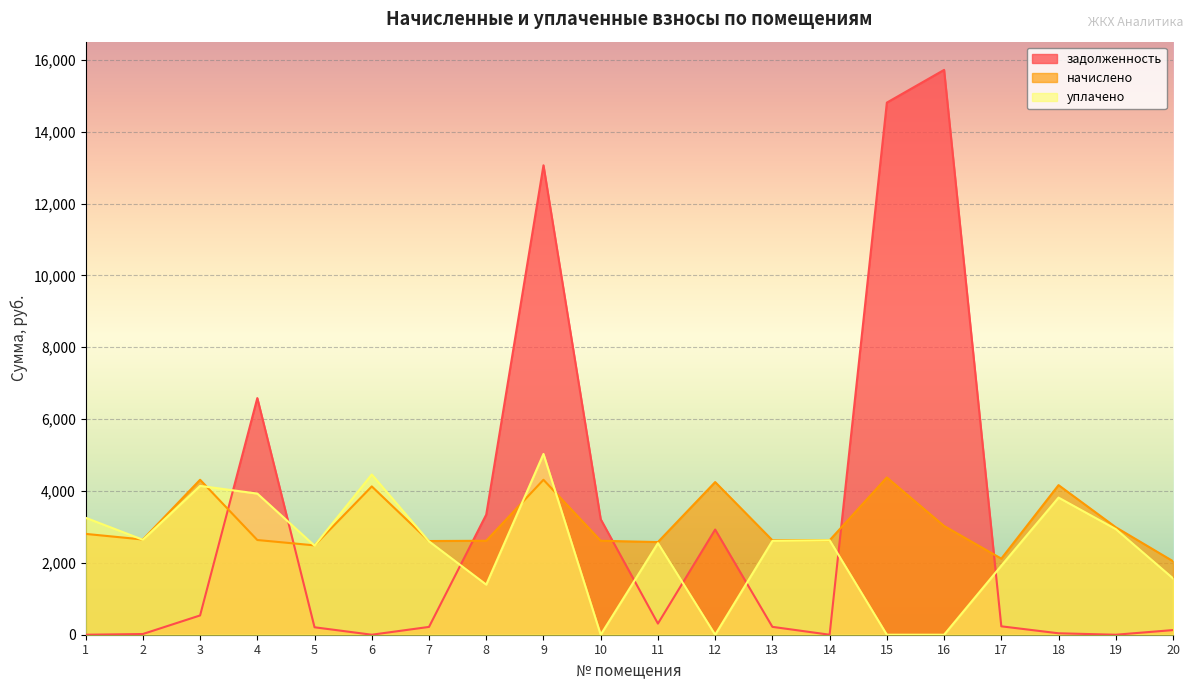

Reading left to right, extract all data points from this chart.

задолженность: 0.0	19.8	536.5	6584.8	207.2	0.0	217.3	3342.4	13062.8	3214.9	309.9	2926.8	219.0	0.0	14807.7	15717.8	233.8	39.9	0.0	129.2
начислено: 2806.1	2649.8	4312.1	2635.6	2486.4	4127.4	2607.1	2614.3	4312.1	2614.3	2578.8	4248.2	2628.5	2628.5	4376.0	3026.3	2117.0	4162.9	2990.8	2046.0
уплачено: 3254.8	2642.6	4141.7	3927.4	2478.0	4459.4	2598.3	1394.5	5030.8	0.0	2548.8	0.0	2611.1	2628.5	0.0	0.0	1921.0	3816.0	2939.1	1568.8